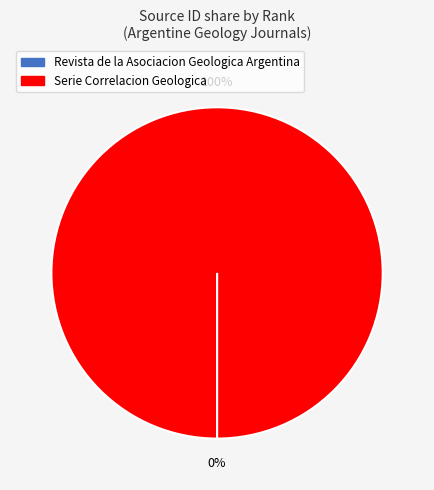

To the nearest percent, what is the average slice percentage?

50%